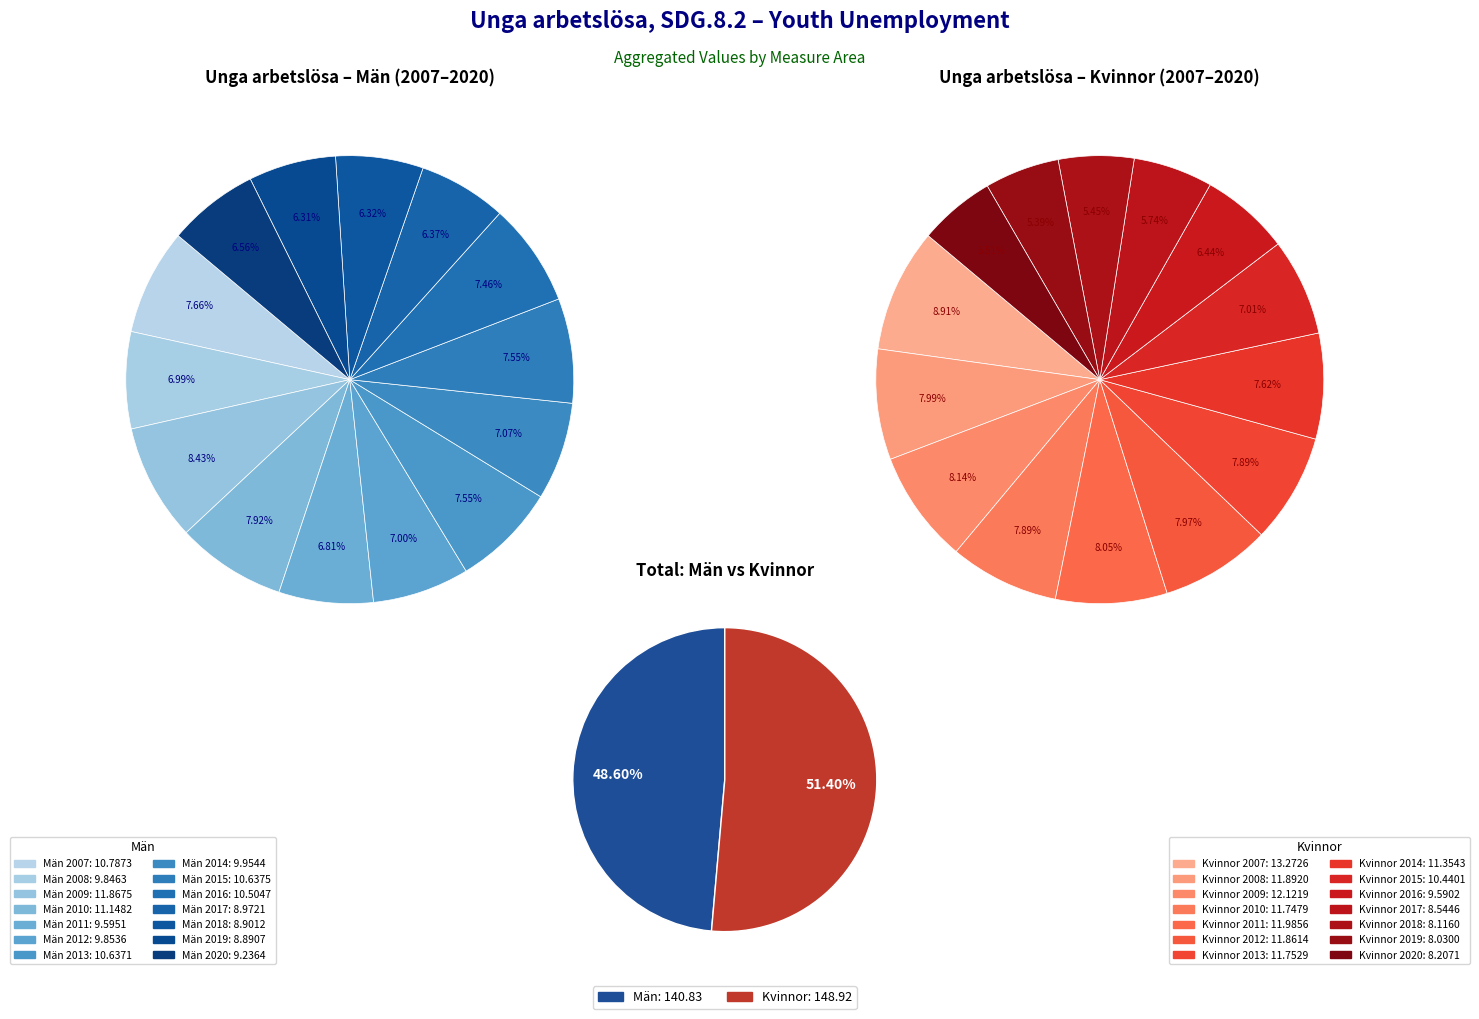

What is the largest slice in the pie chart?

Kvinnor 2007